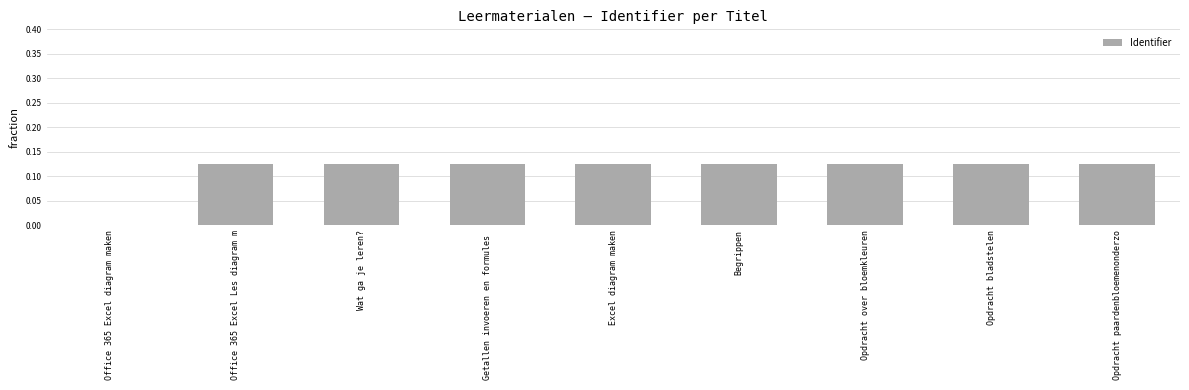

Which has a higher value, Office 365 Excel diagram maken or Opdracht paardenbloemenonderzo?

Opdracht paardenbloemenonderzo